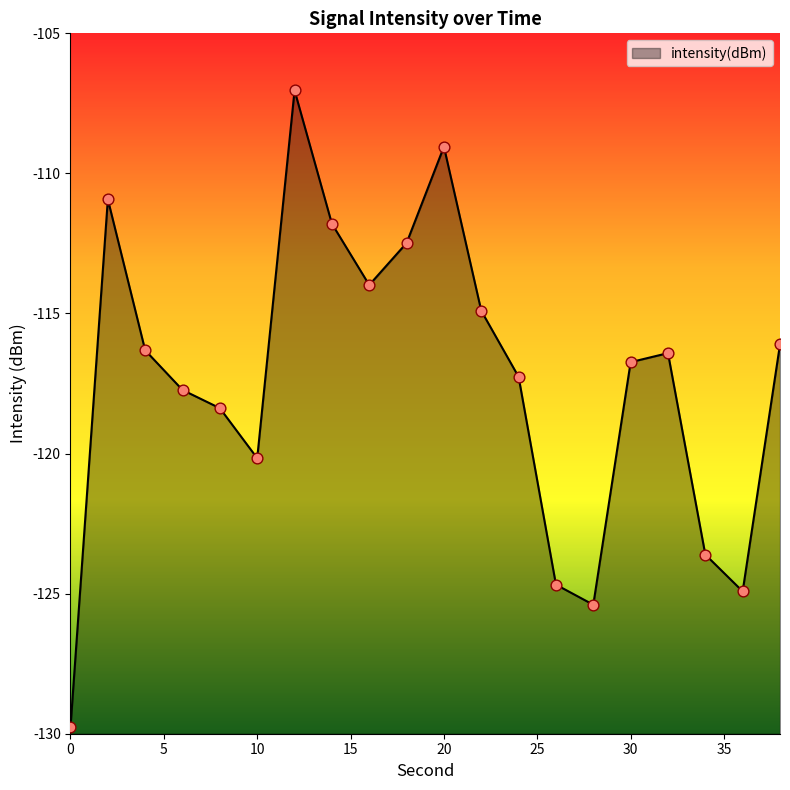

Which has a higher value, 4 or 36?

4